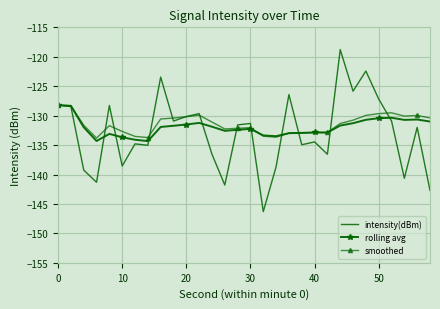

What is the lowest value of the rolling avg series?

-134.3